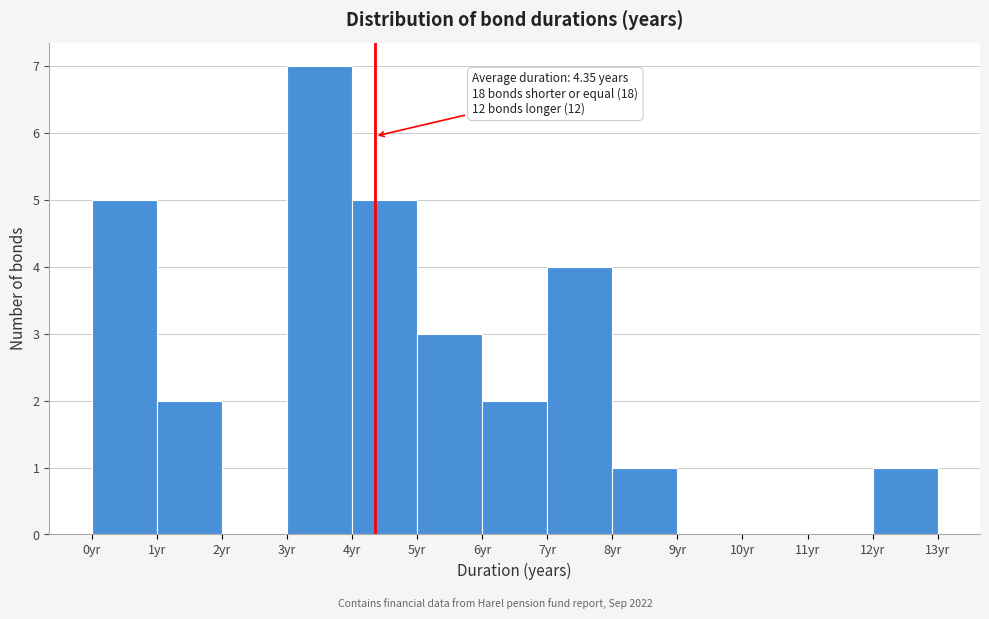

Over which range of the x-axis is the bar tallest?

3 to 4